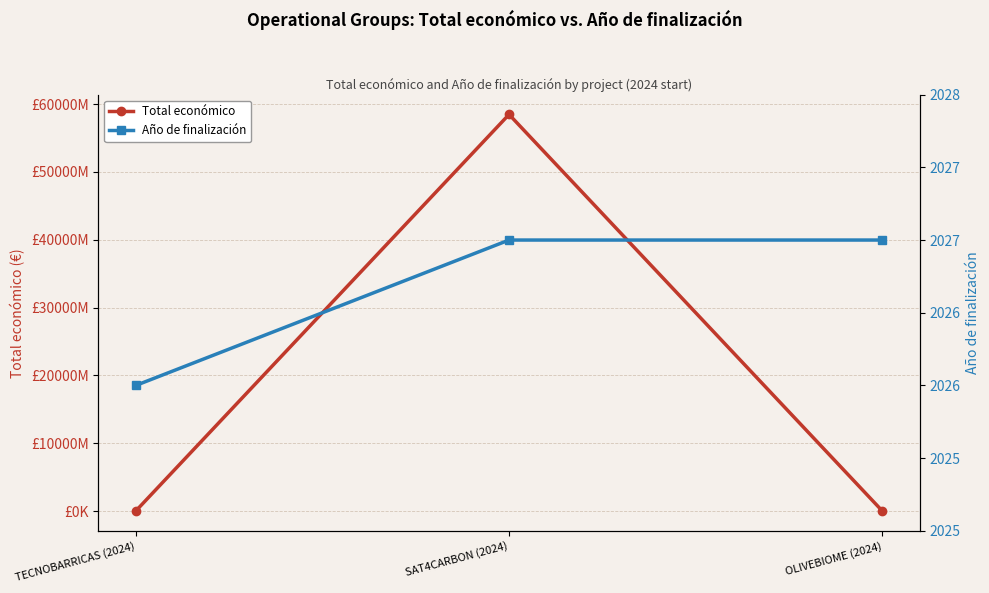

Reading left to right, what are all the values shown in this chart?

Total económico: 596384	58462941715	550111
Año de finalización: 2026	2027	2027